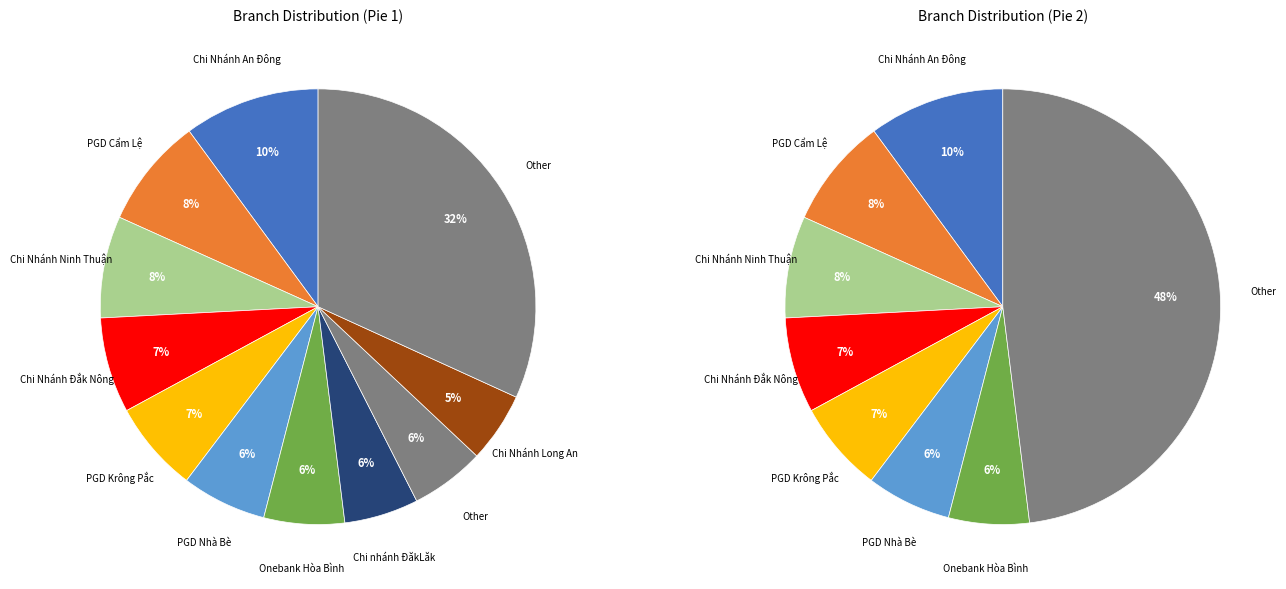

Is it true that PGD Nhà Bè is 20% of the pie?

False